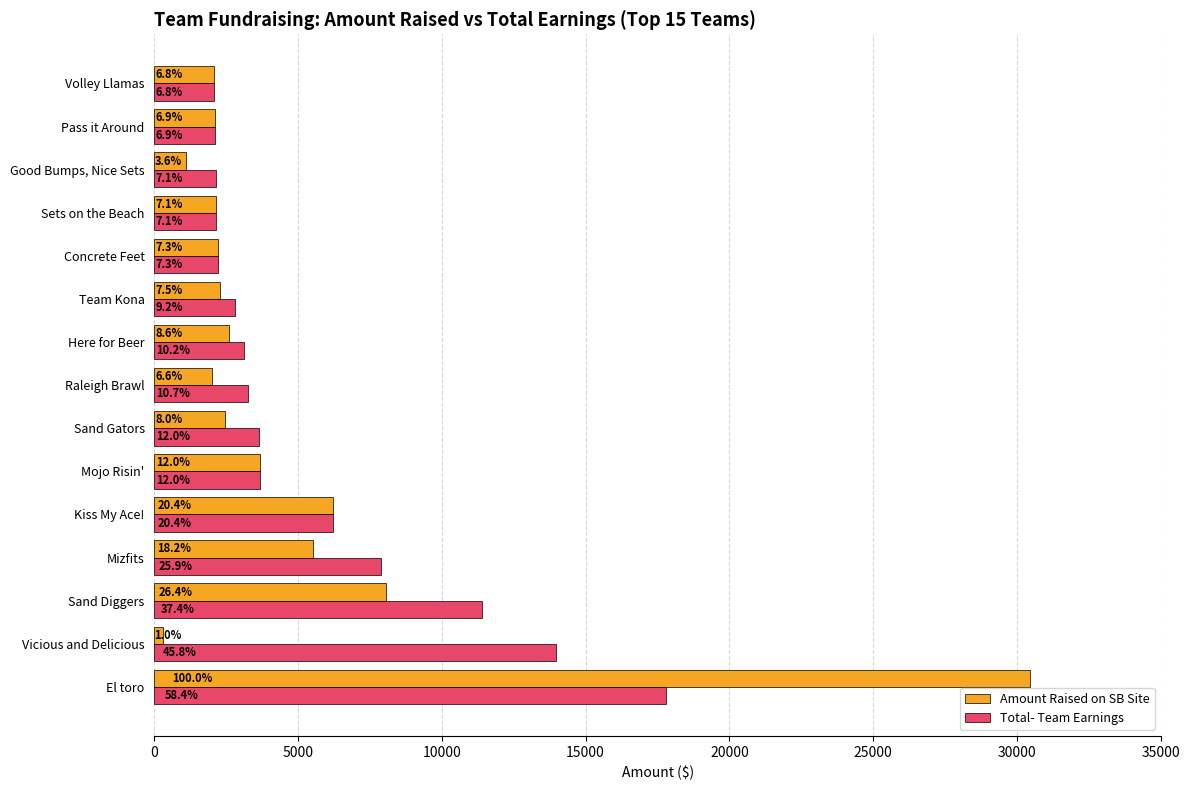

What are all the series names shown in the legend?

Amount Raised on SB Site, Total- Team Earnings